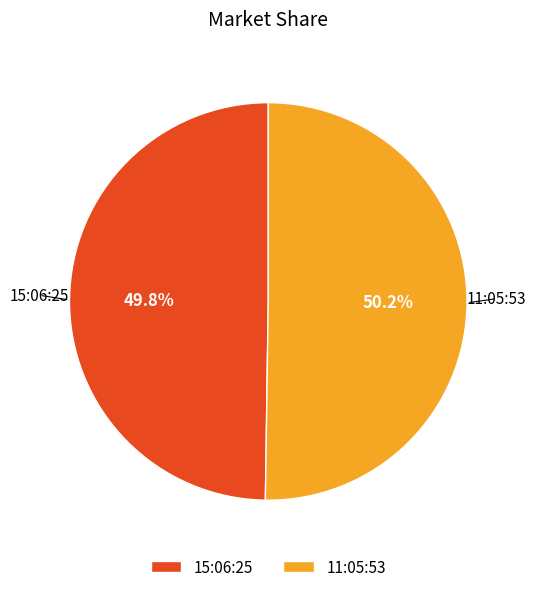

Approximately how many times larger is the value at 11:05:53 compared to 15:06:25?

1.0